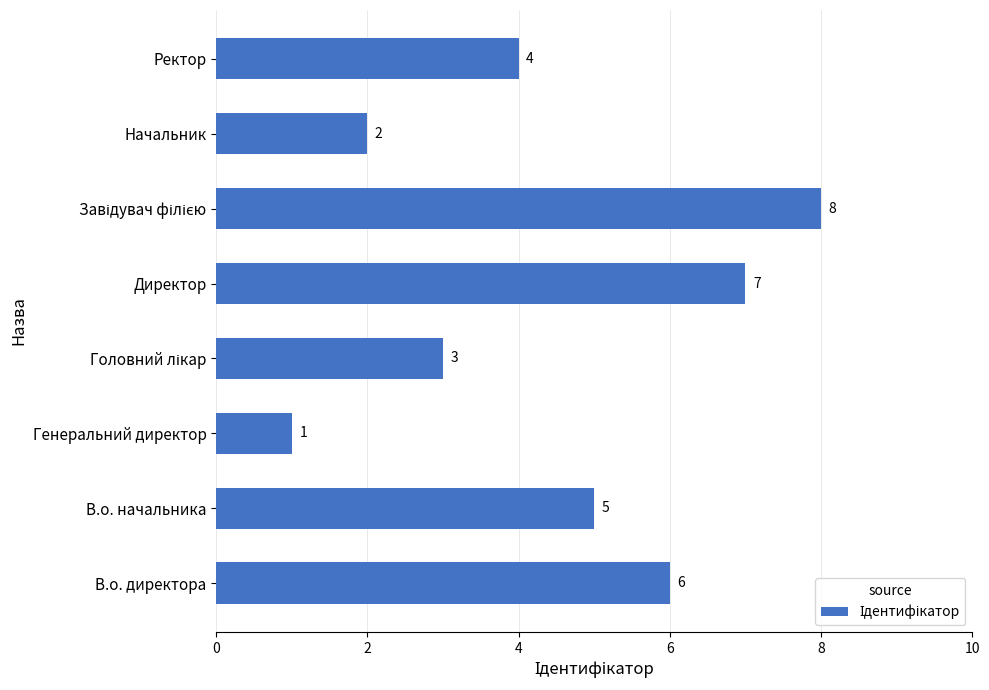

Are the bars grouped side by side (vs. stacked)?

No